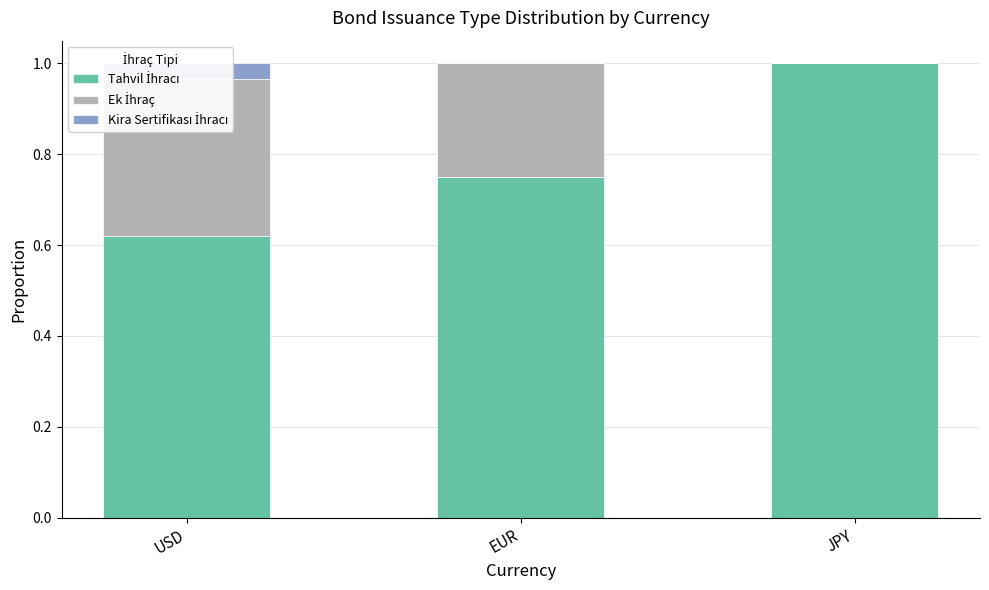

At how many categories does at least one series exceed 0?

3